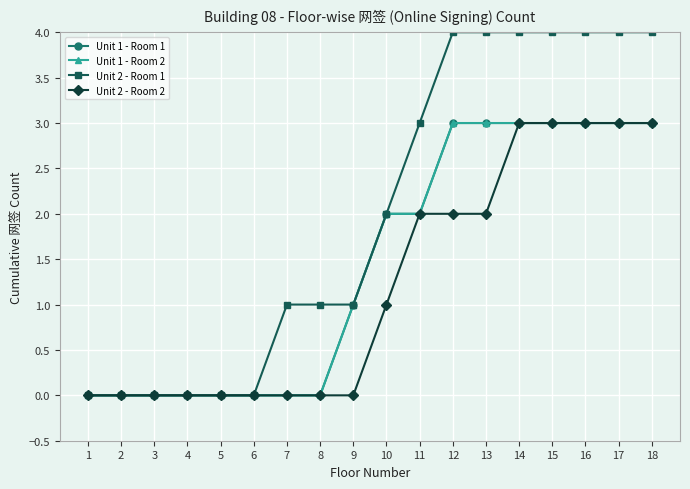

Is the value of Unit 1 - Room 1 at 4 greater than the value of Unit 2 - Room 1 at 8?

No